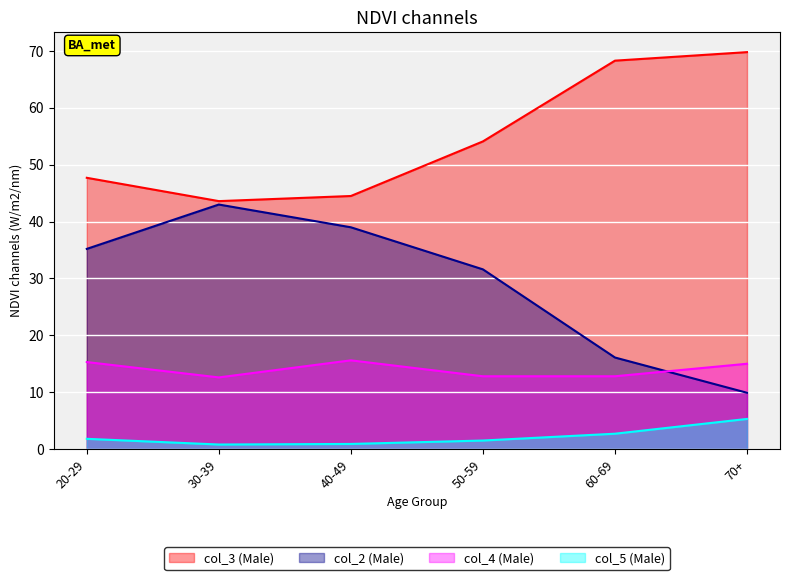

Which label corresponds to the smallest value in the chart?

30-39